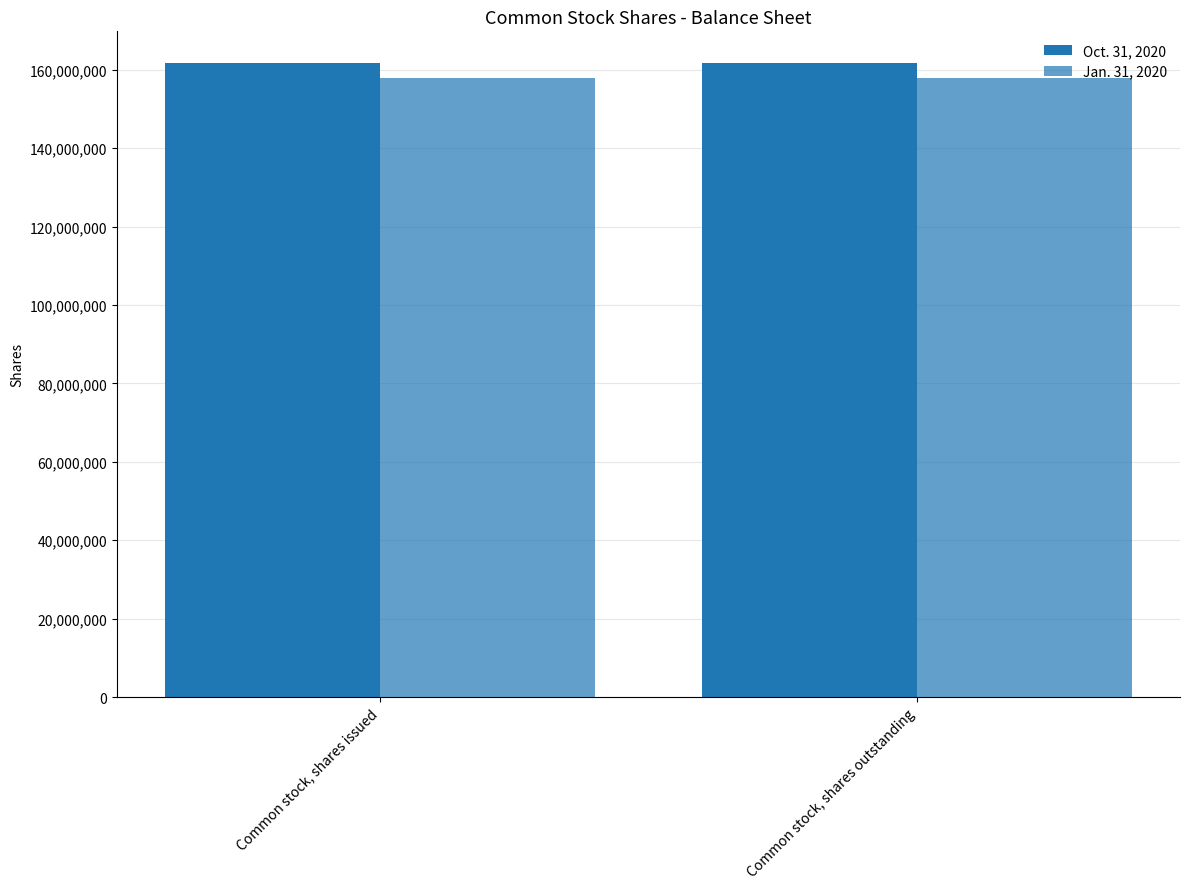

True or false: Jan. 31, 2020 has a value of 102498852 at Common stock, shares outstanding.

False